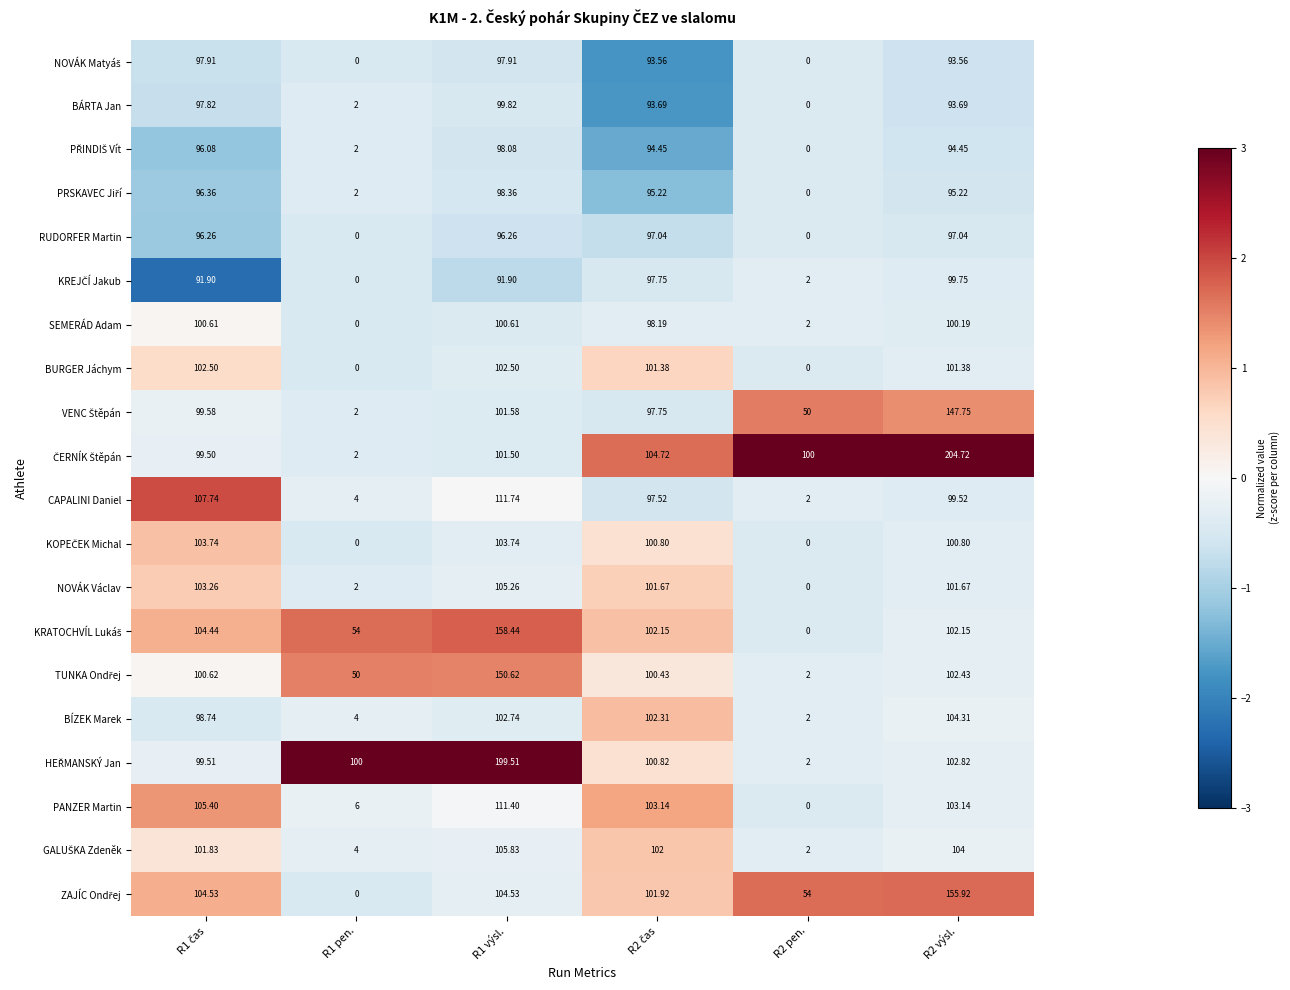

How many distinct data groups are displayed?

20